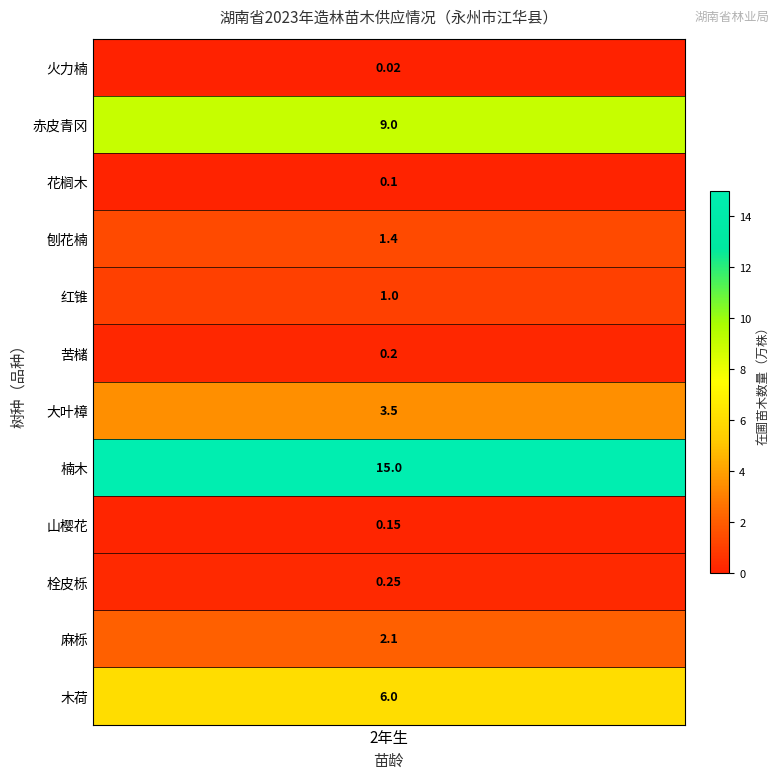

Which has a higher value, 4 or 7?

7